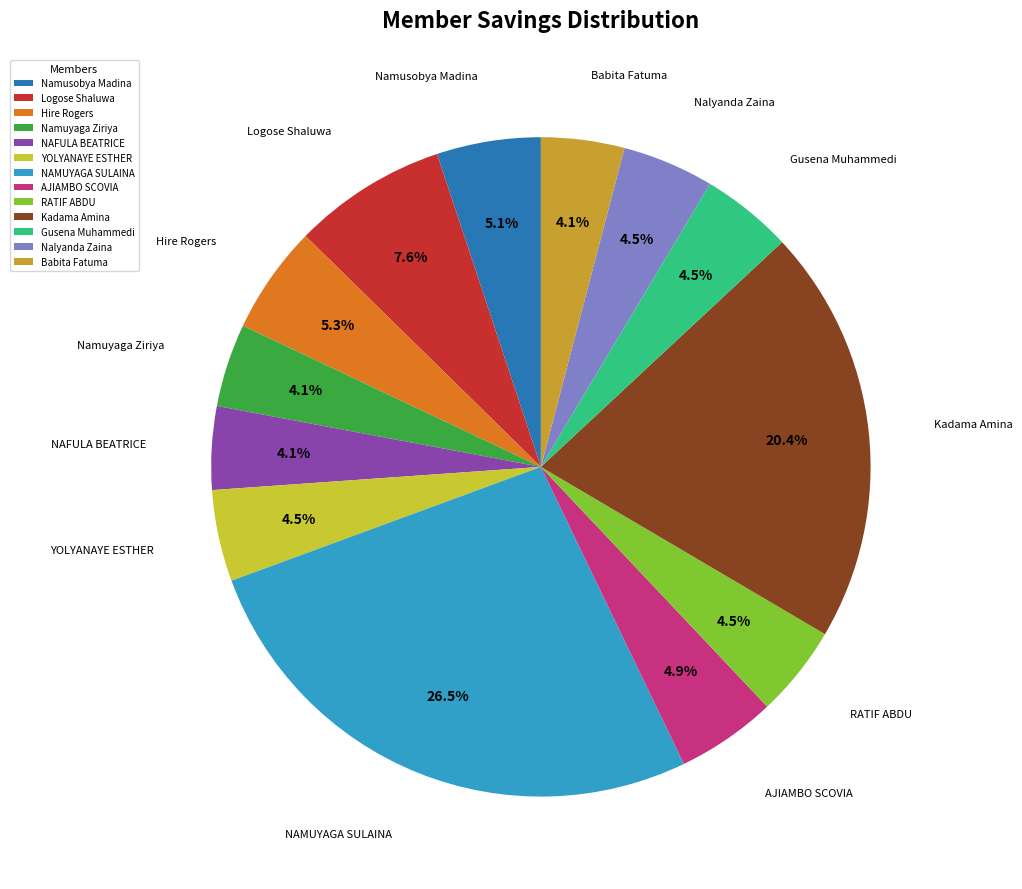

What is the ratio of the value at AJIAMBO SCOVIA to the value at YOLYANAYE ESTHER?

1.1